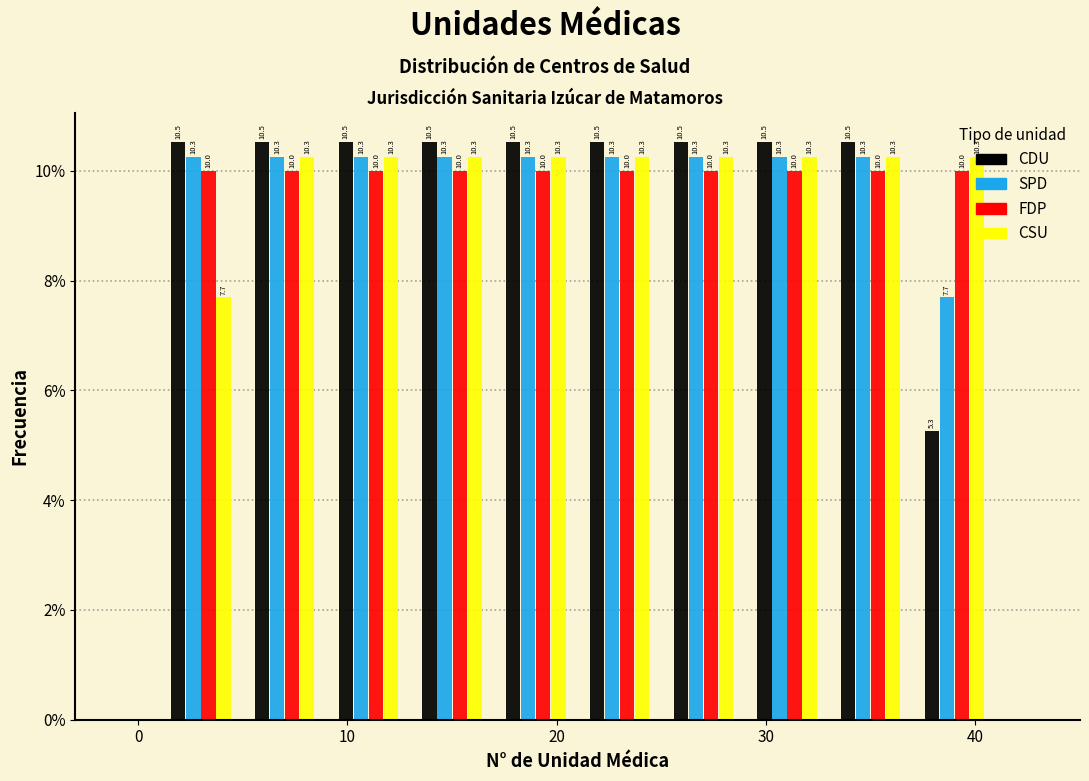

What is the height of the FDP bar covering 25 to 29 on the x-axis?

10.0